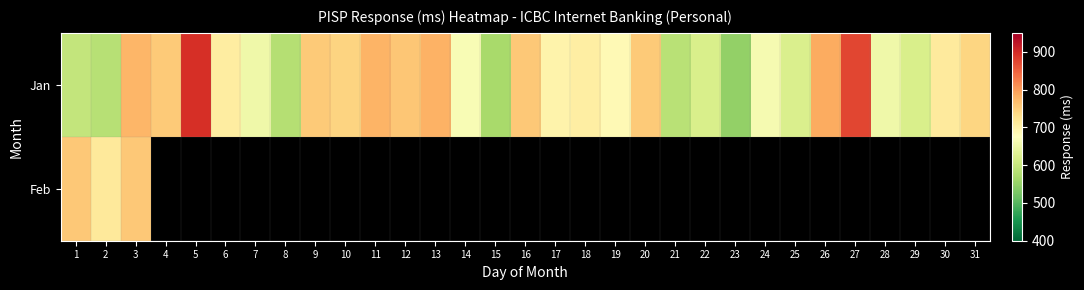

How many values in the Jan series exceed 704?

16